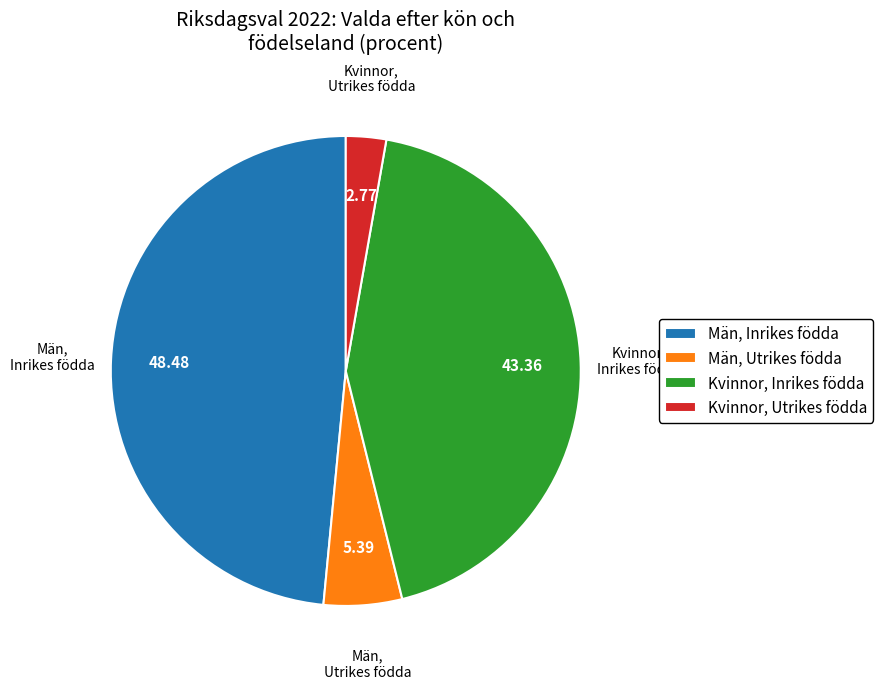

Do Kvinnor, Inrikes födda and Män, Inrikes födda together represent more than half of the pie?

Yes